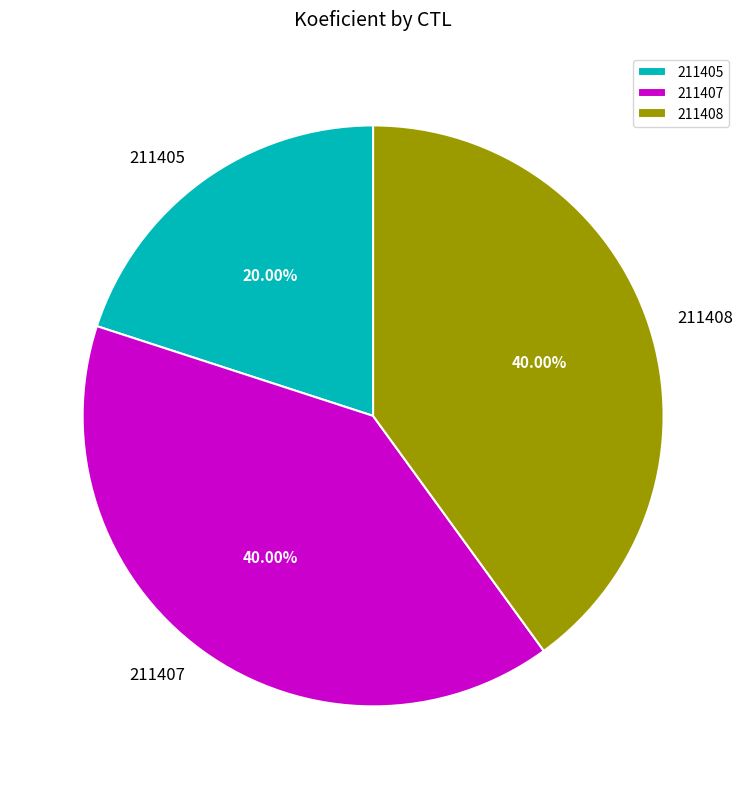

Is there any slice that represents more than half of the pie?

No